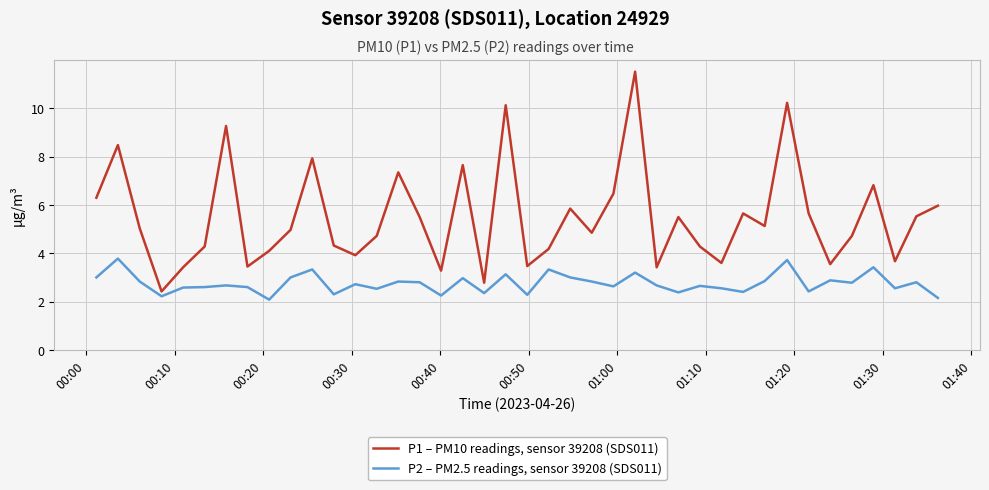

True or false: P1 – PM10 readings, sensor 39208 (SDS011) has more than 2 interior local peaks.

True